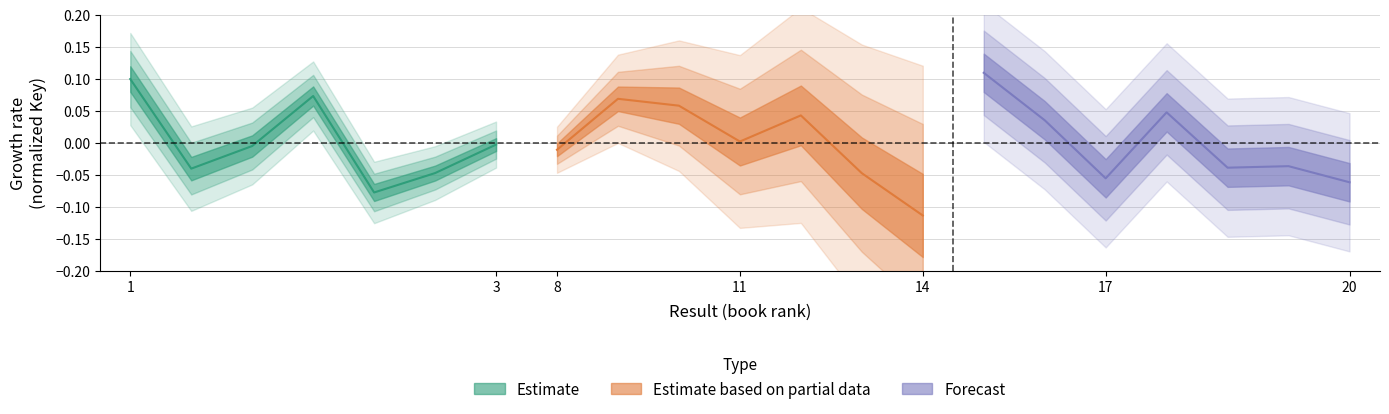

True or false: Estimate based on partial data has more than 0 points higher than both neighbors.

True